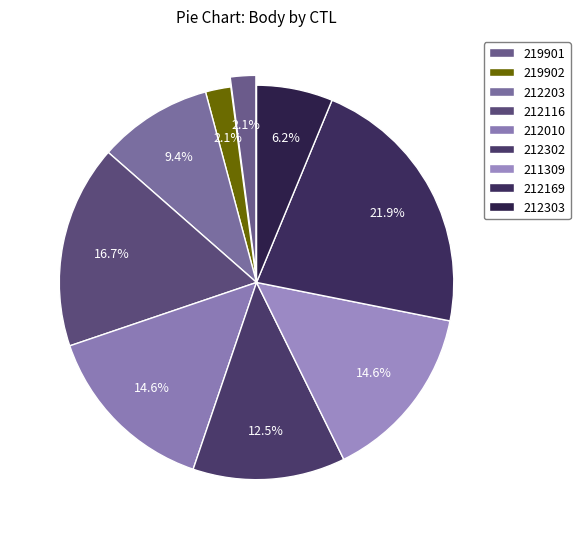

Approximately how many times larger is the value at 219901 compared to 211309?

0.1